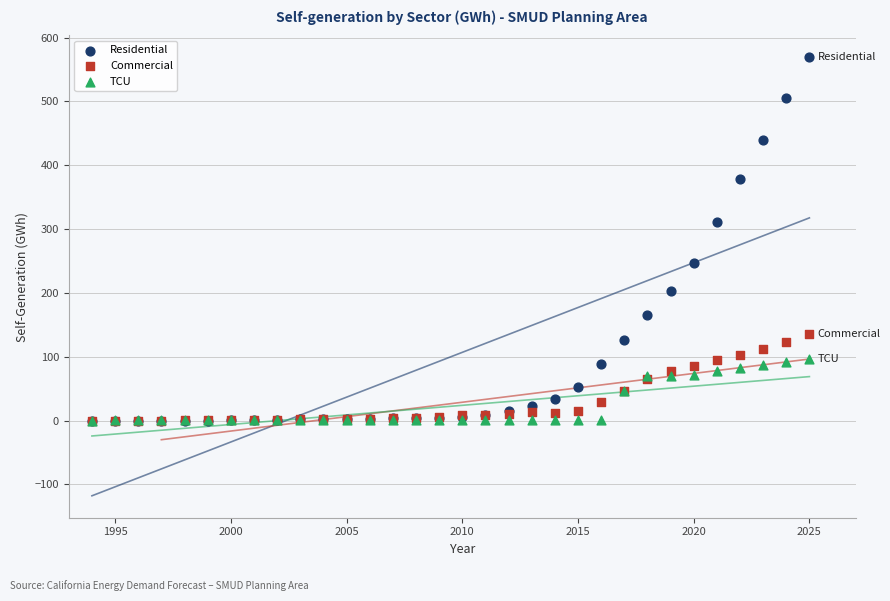

Across all series, what Y value is closest to 284?

311.4